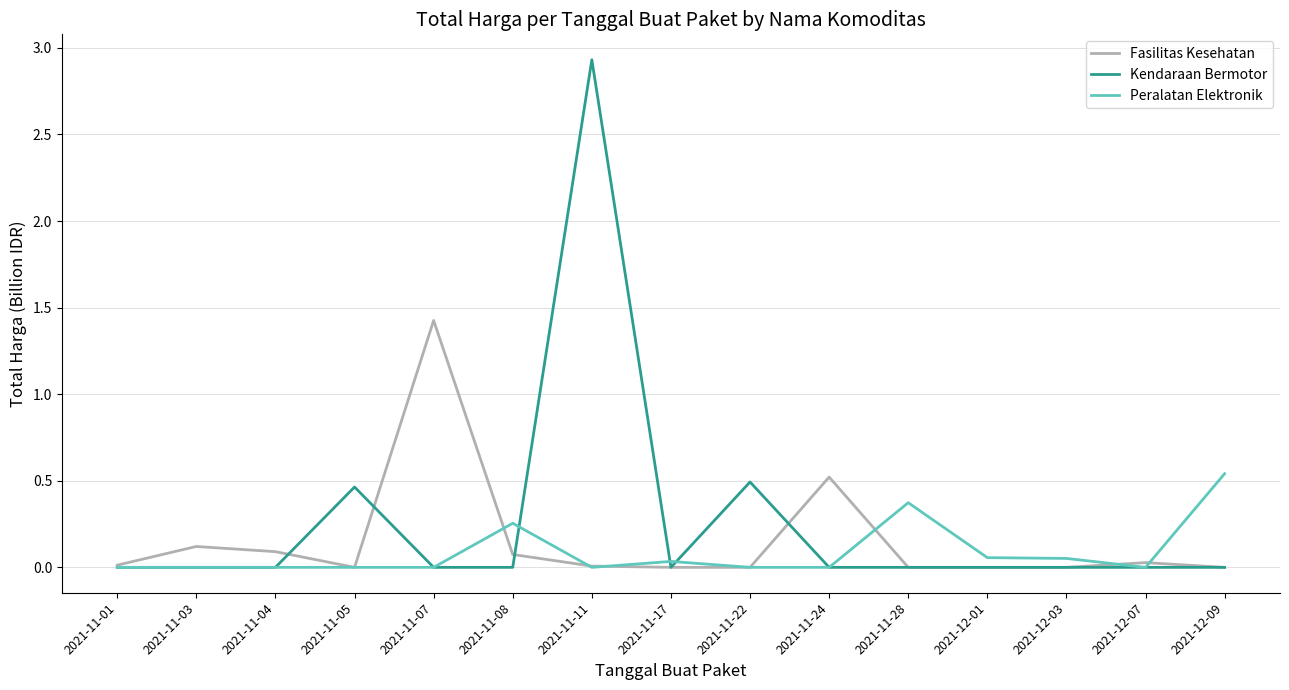

How many categories are shown in the chart?

15